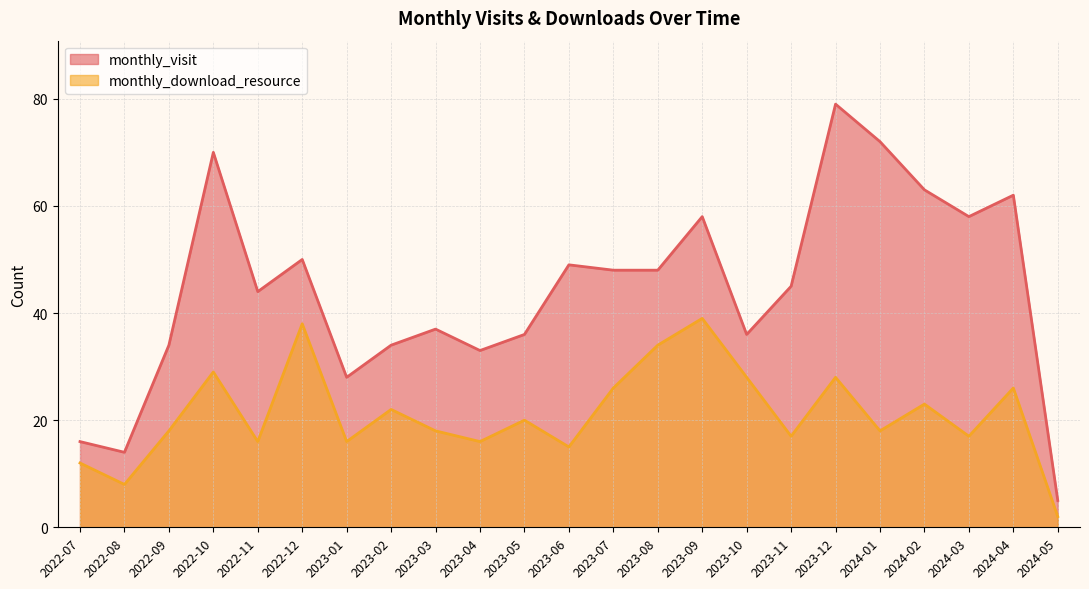

Read the monthly_download_resource value at 2023-04, to the nearest 10.

20